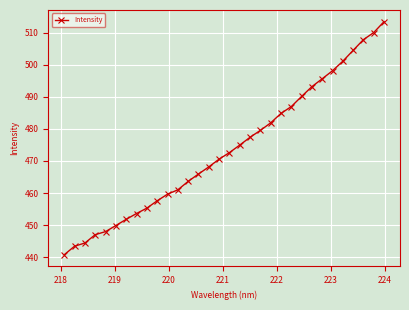

What is the average value?

473.5